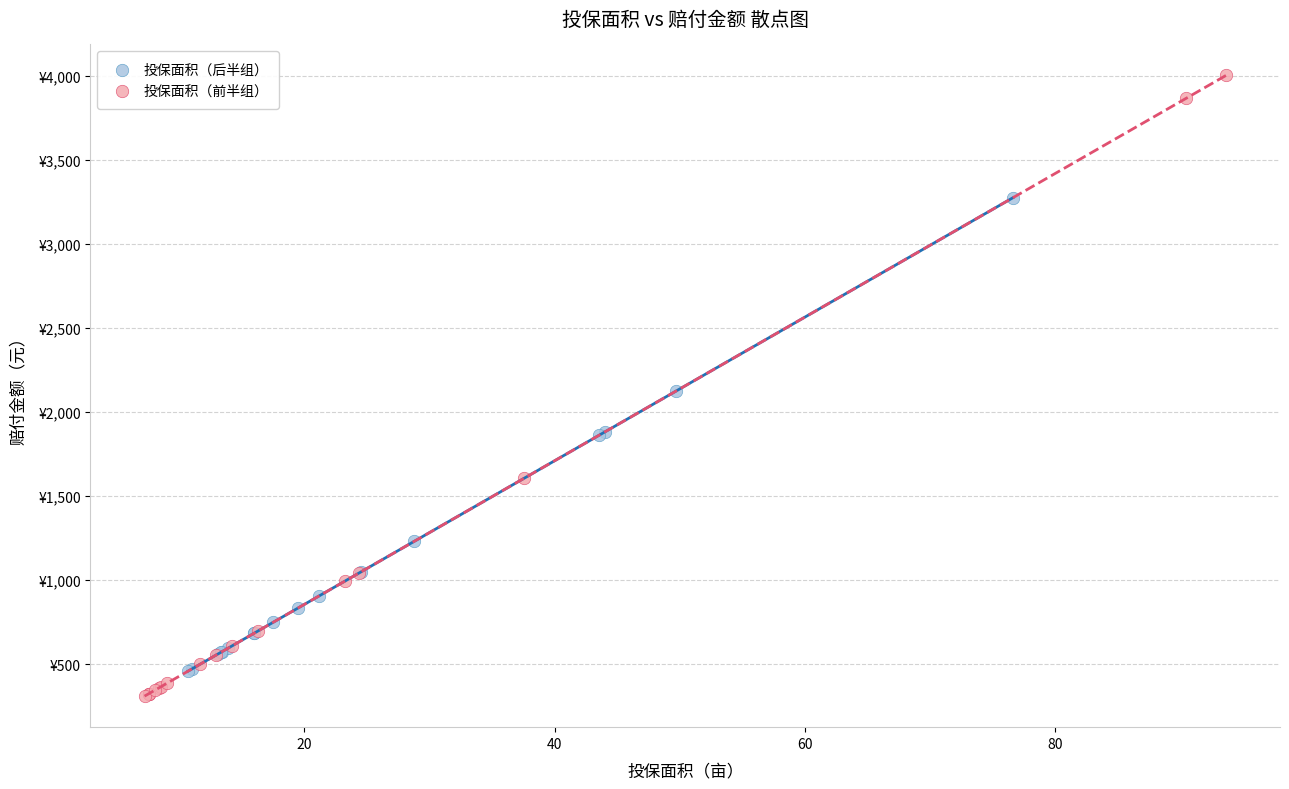

Which series reaches the minimum Y coordinate?

投保面积（前半组）